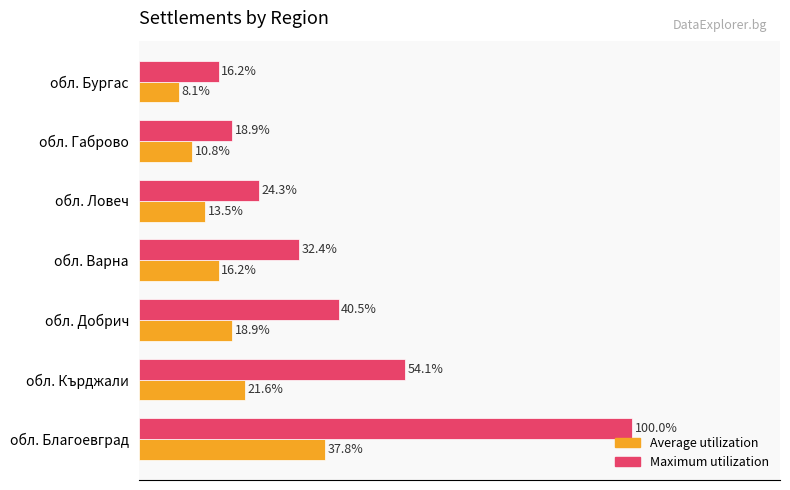

Rank the series by their average value, from lowest to highest.

Average utilization, Maximum utilization